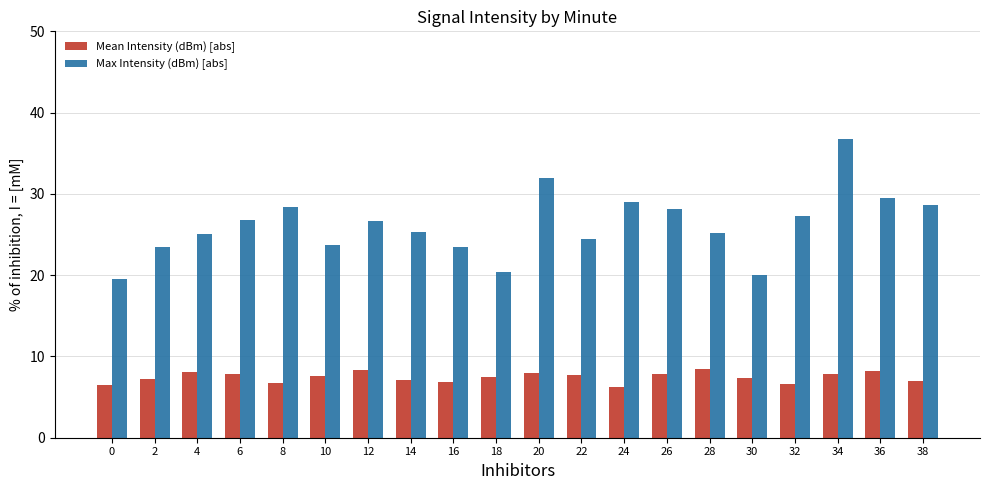

What is the difference between the Mean Intensity (dBm) [abs] values at 6 and 22?

0.2